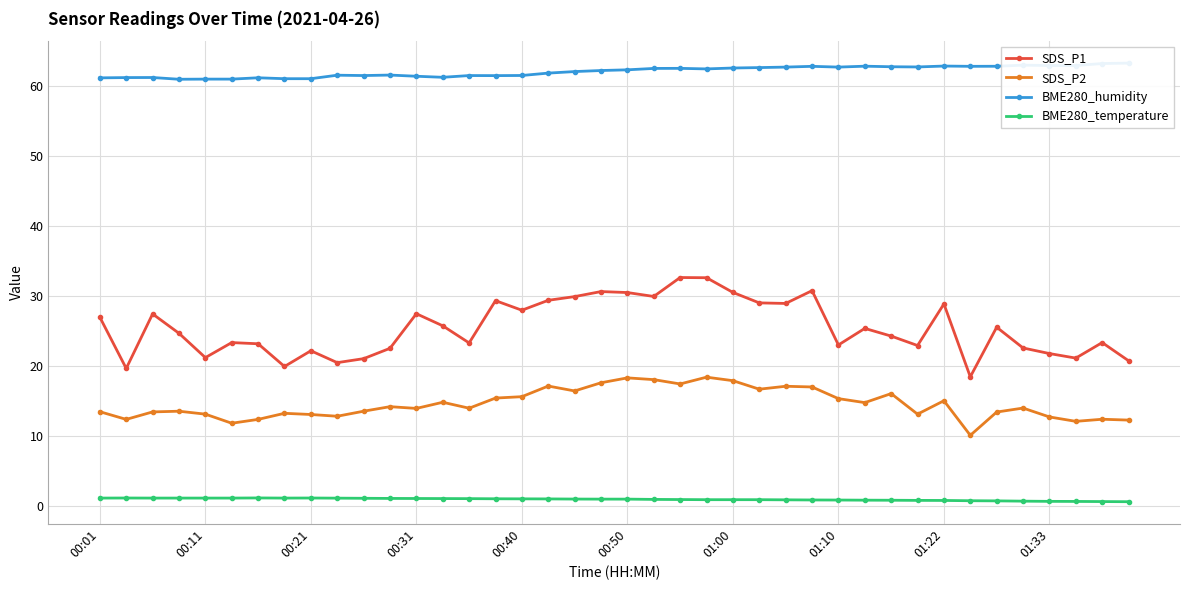

True or false: SDS_P1 and BME280_temperature intersect in this chart.

False